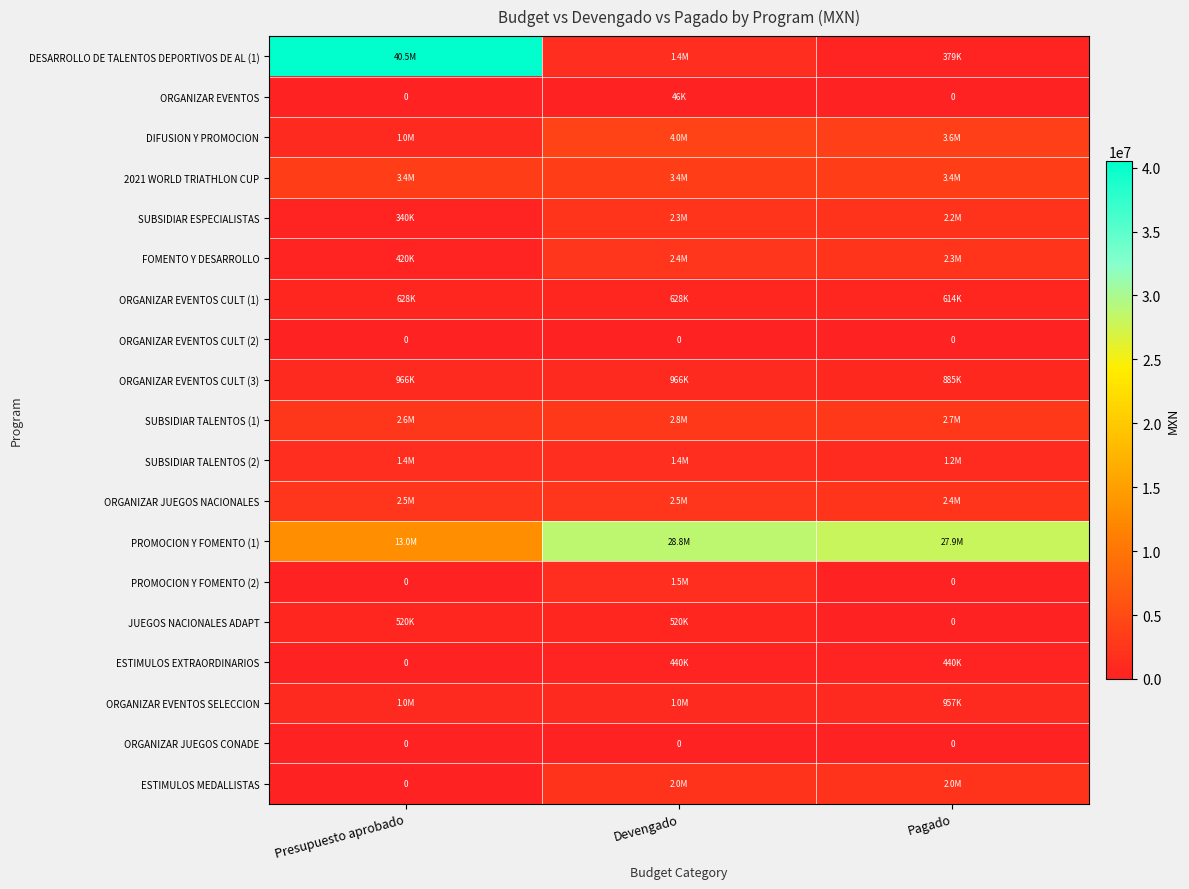

What is the sum of the PROMOCION Y FOMENTO (2) values at Pagado and Devengado?

1465000.0